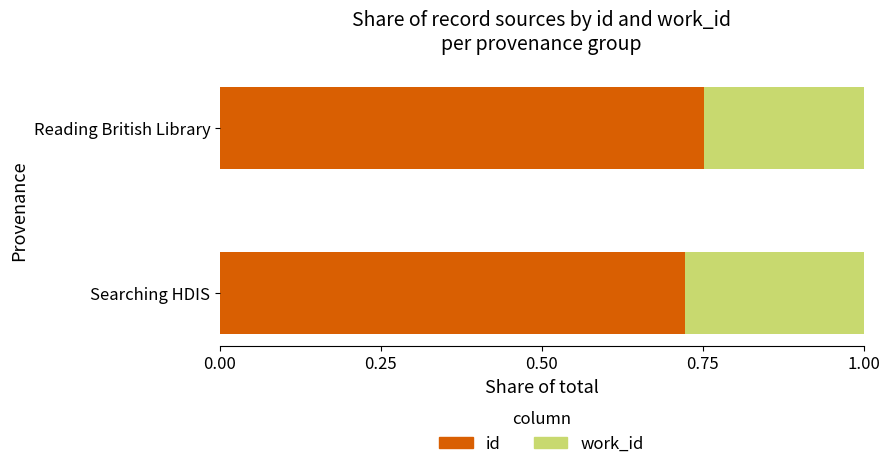

True or false: id has a value of 1.0 at Searching HDIS.

False